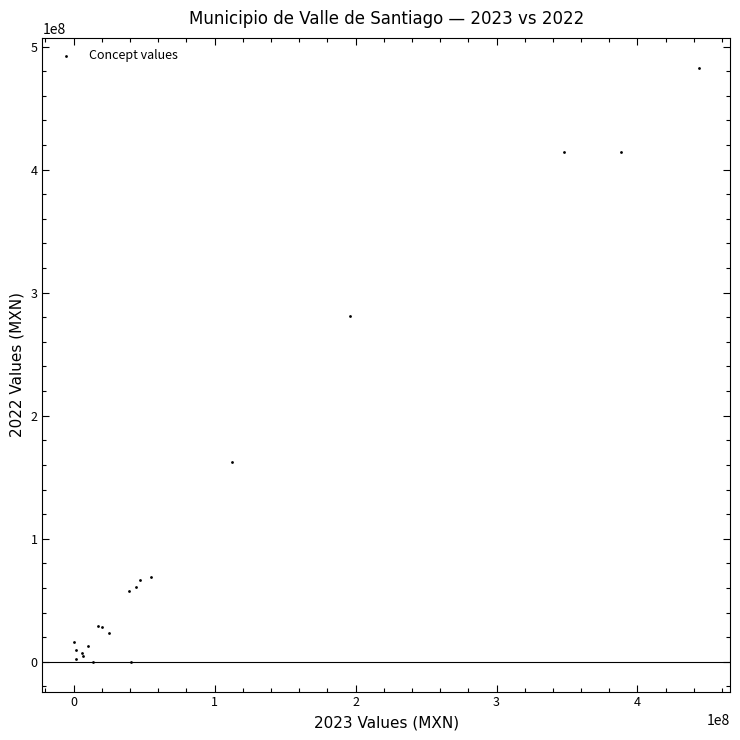

What Y value in the scatter plot is closest to 241432624?

280841562.3